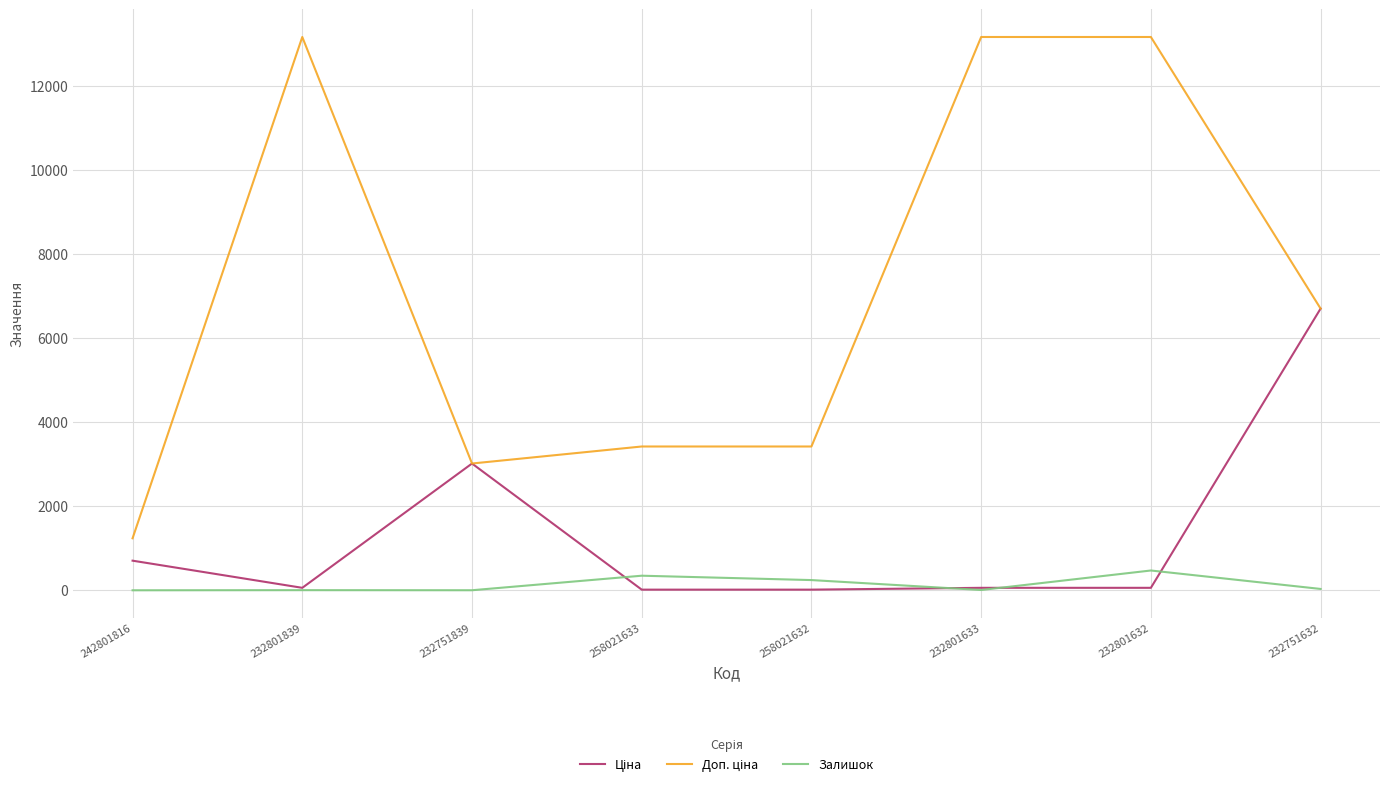

What is the maximum value shown in the chart?

13171.5